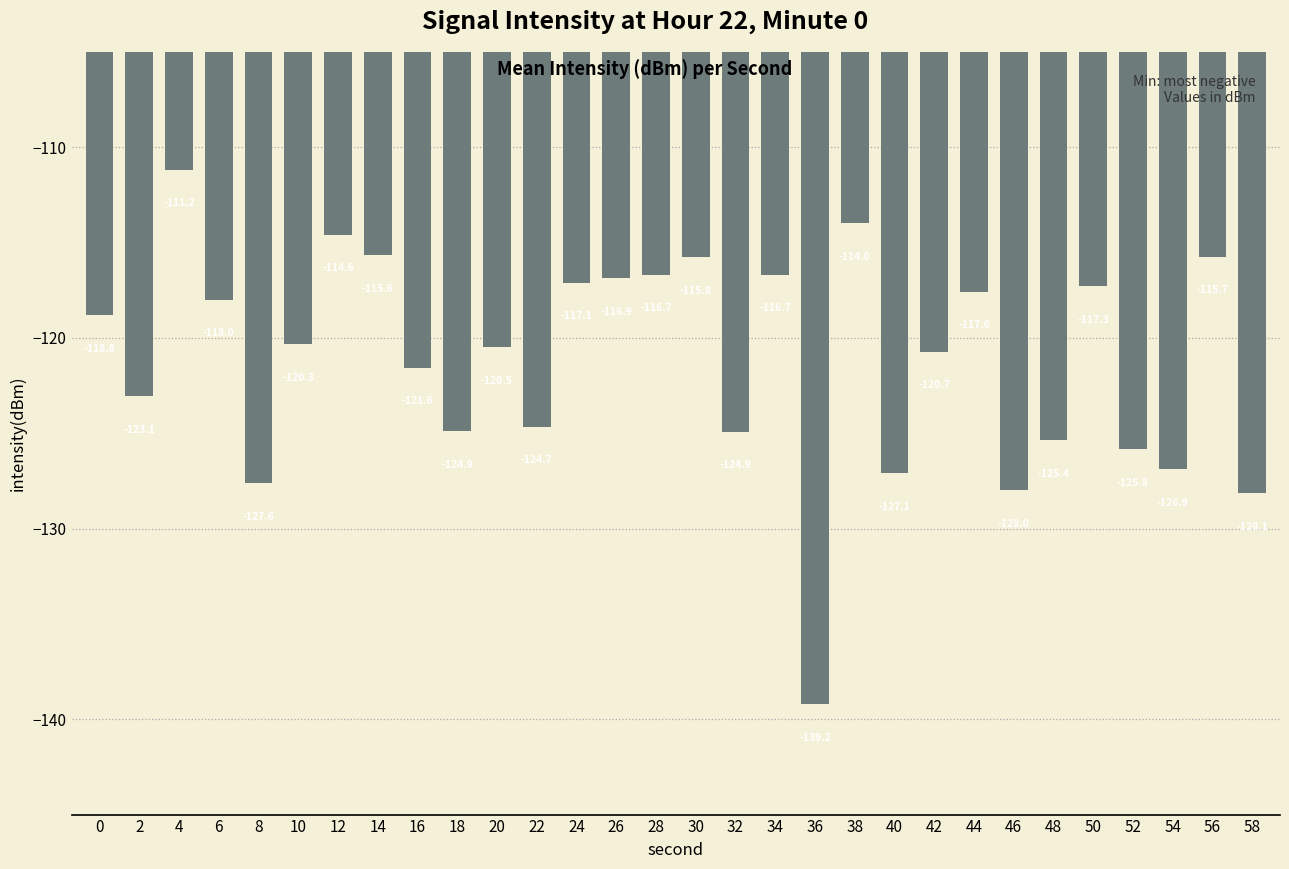

What is the difference between the second highest and minimum values?

25.2